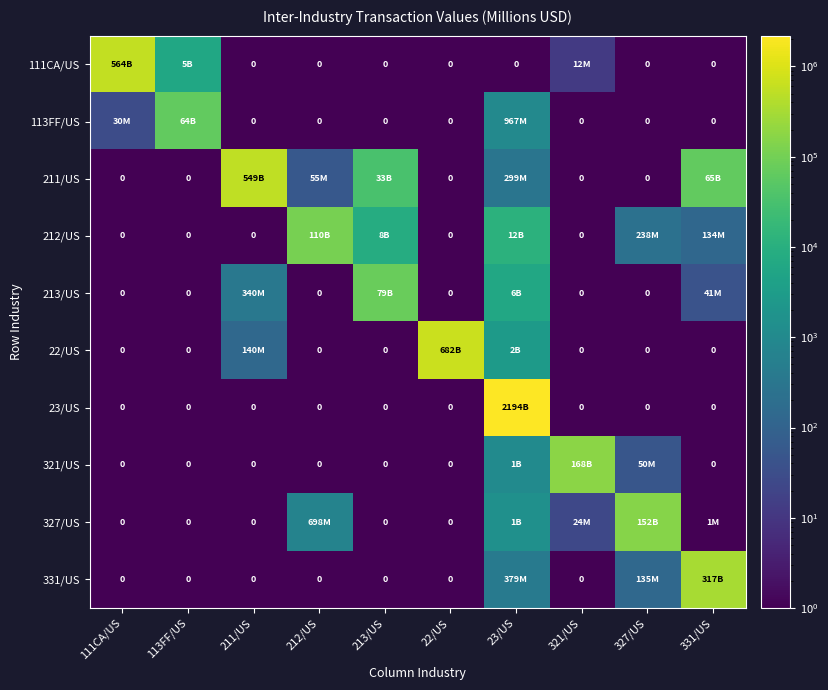

What value does the 211/US series have at 331/US?

65370.0